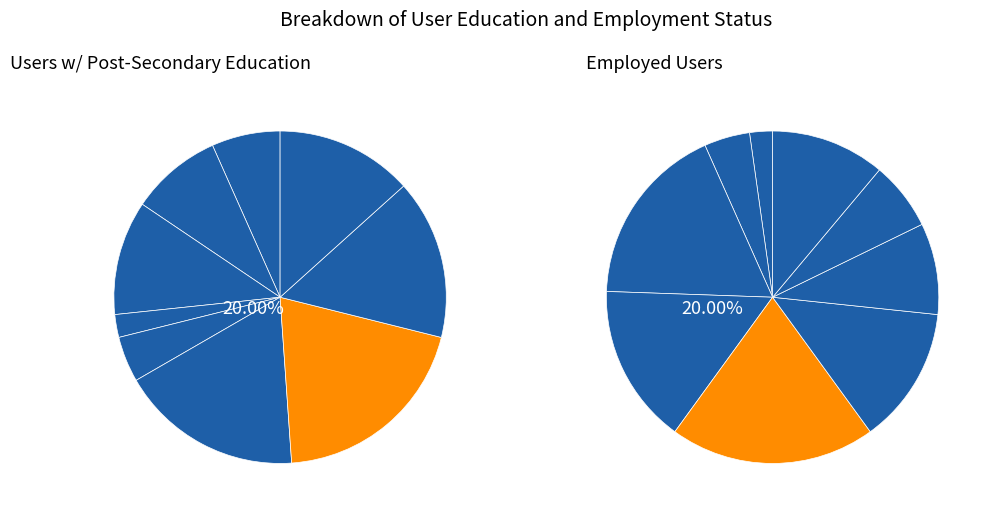

The 1 slice represents 1% of the pie. True or false?

False